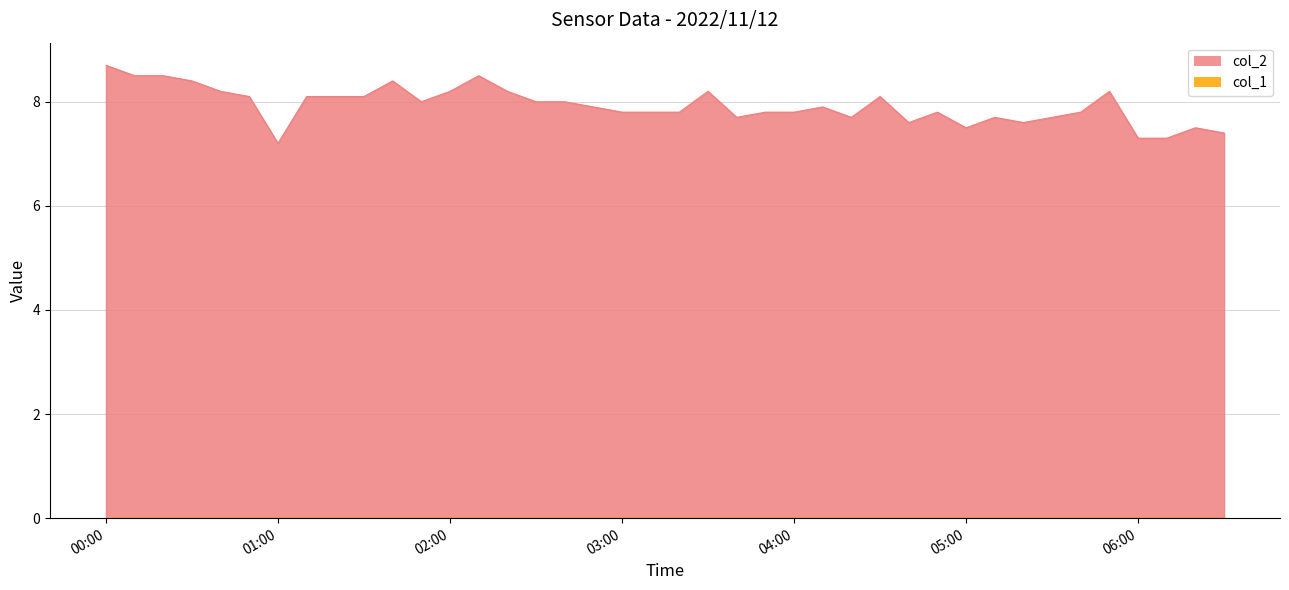

Reading left to right, what are all the values shown in this chart?

8.7	8.5	8.5	8.4	8.2	8.1	7.2	8.1	8.1	8.1	8.4	8.0	8.2	8.5	8.2	8.0	8.0	7.9	7.8	7.8	7.8	8.2	7.7	7.8	7.8	7.9	7.7	8.1	7.6	7.8	7.5	7.7	7.6	7.7	7.8	8.2	7.3	7.3	7.5	7.4